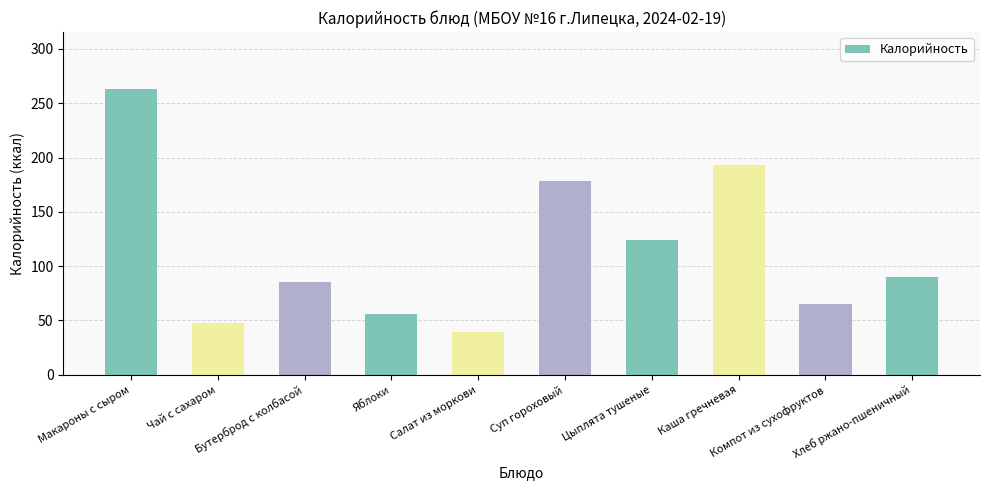

What is the difference between the values at Цыплята тушеные and Чай с сахаром?

76.1